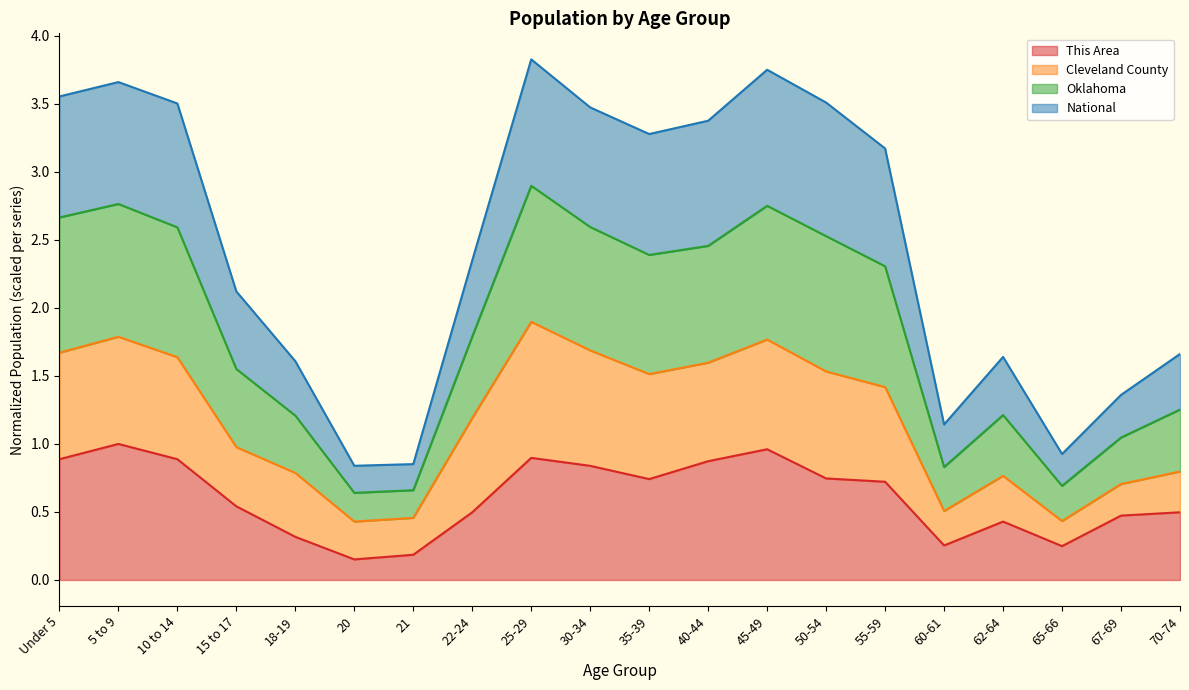

What is the label of the 5th point from the left?

18-19